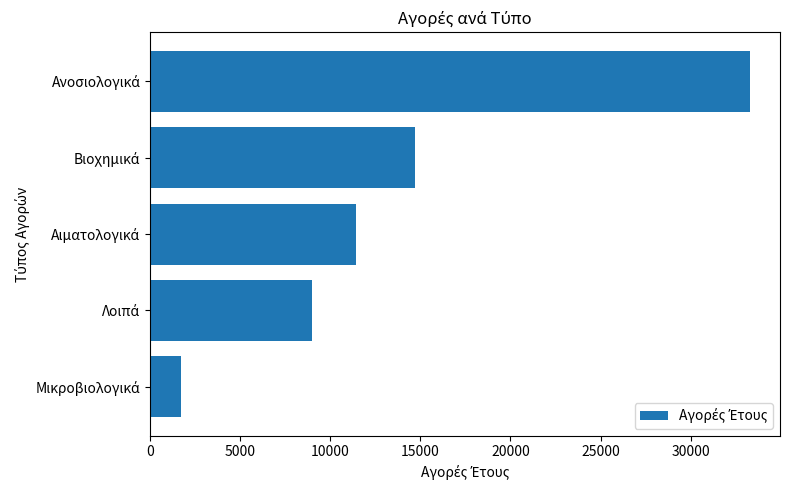

What is the sum of all values?

70135.4